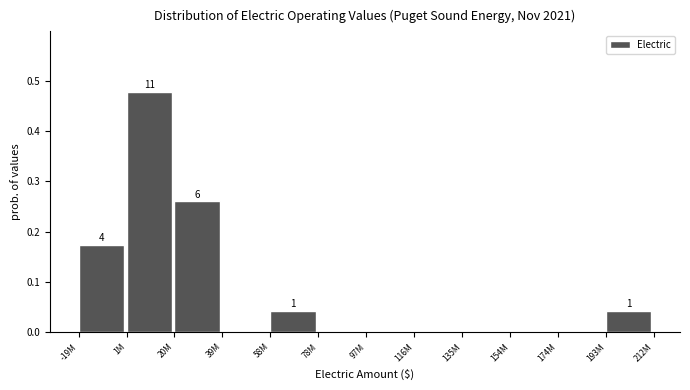

What is the sum of all values?

1.0